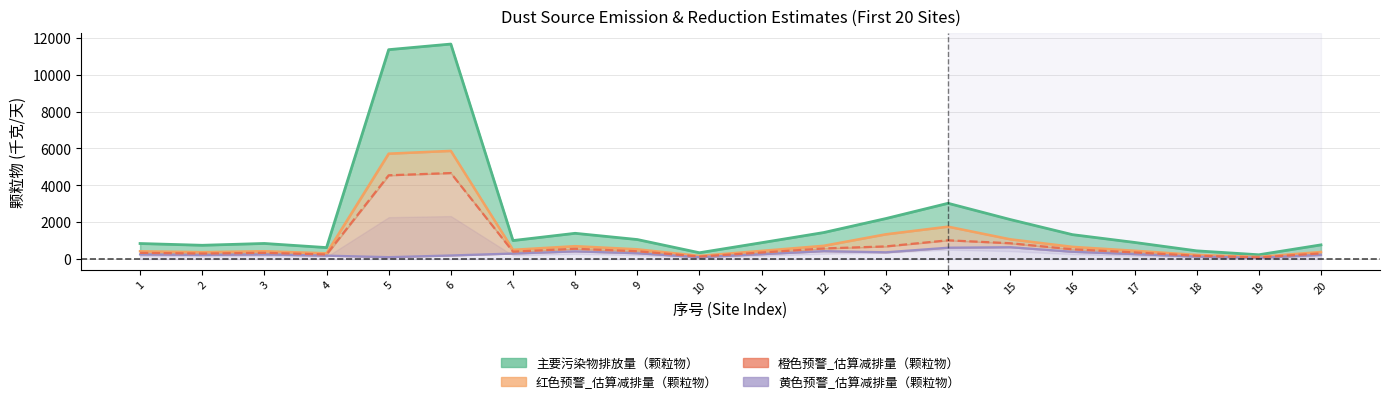

Reading left to right, extract all data points from this chart.

主要污染物排放量（颗粒物）: 843.1	747.5	846.5	622.3	11357.3	11661.4	1004.0	1397.5	1059.2	343.3	887.6	1439.1	2197.6	3025.1	2145.0	1325.3	902.8	446.1	233.5	769.8
红色预警_估算减排量（颗粒物）: 421.6	374.8	424.3	312.1	5716.4	5867.5	502.0	698.7	529.6	171.6	443.8	719.6	1343.6	1757.3	1072.5	662.7	451.4	223.1	116.7	384.9
黄色预警_估算减排量（颗粒物）: 252.9	224.3	253.9	186.7	104.7	195.9	301.2	419.2	317.8	103.0	266.3	431.7	368.7	616.9	643.5	397.6	270.8	133.8	70.0	230.9
橙色预警_估算减排量（颗粒物）: 337.3	299.4	338.9	249.0	4543.9	4665.4	401.6	559.0	423.7	137.3	355.0	575.6	686.7	1017.6	858.0	530.1	361.1	178.4	93.4	307.9